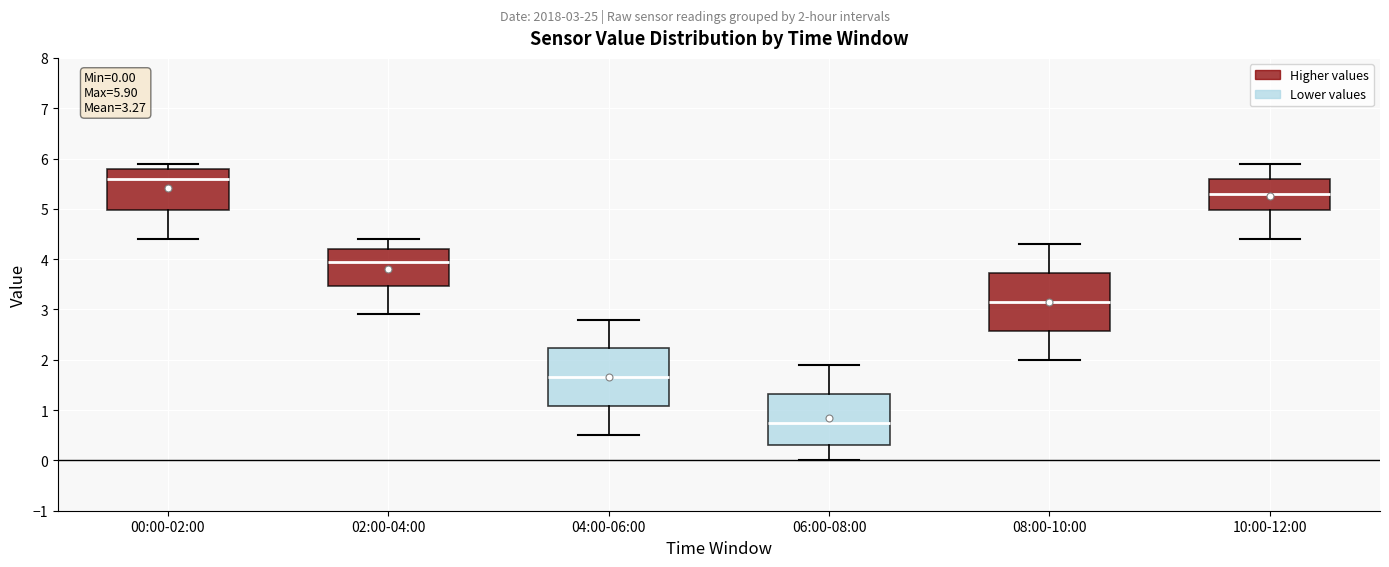

Which box's median line is the highest?

00:00-02:00